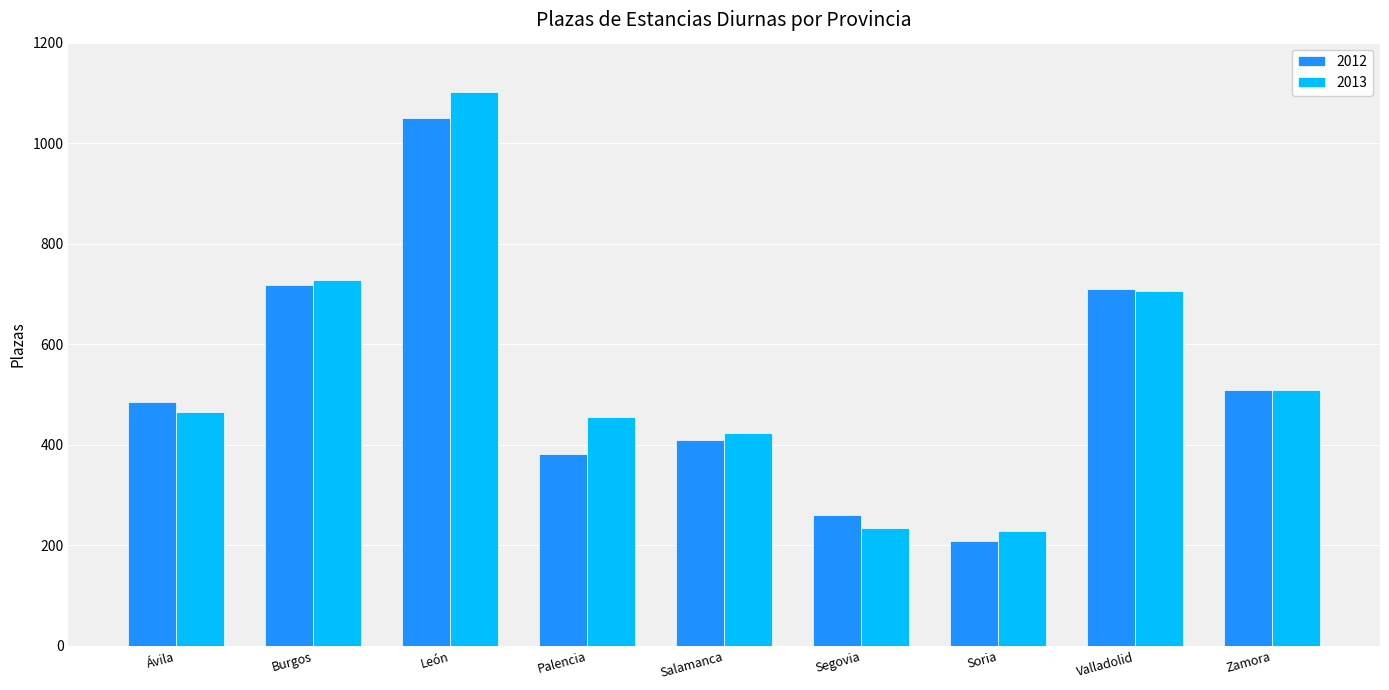

The 2012 series shows 718 at Burgos. True or false?

True